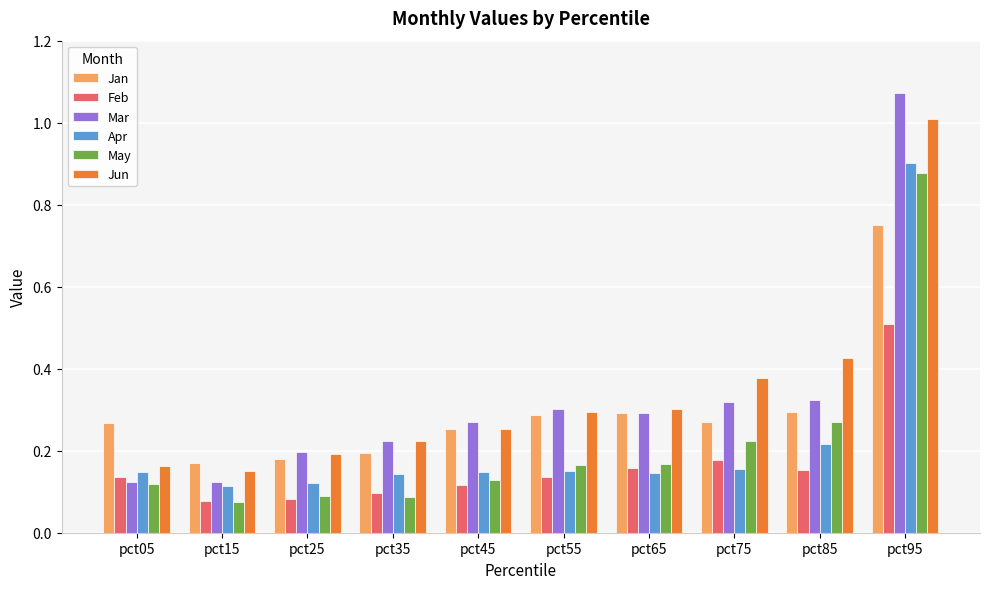

At how many categories does at least one series exceed 0?

10